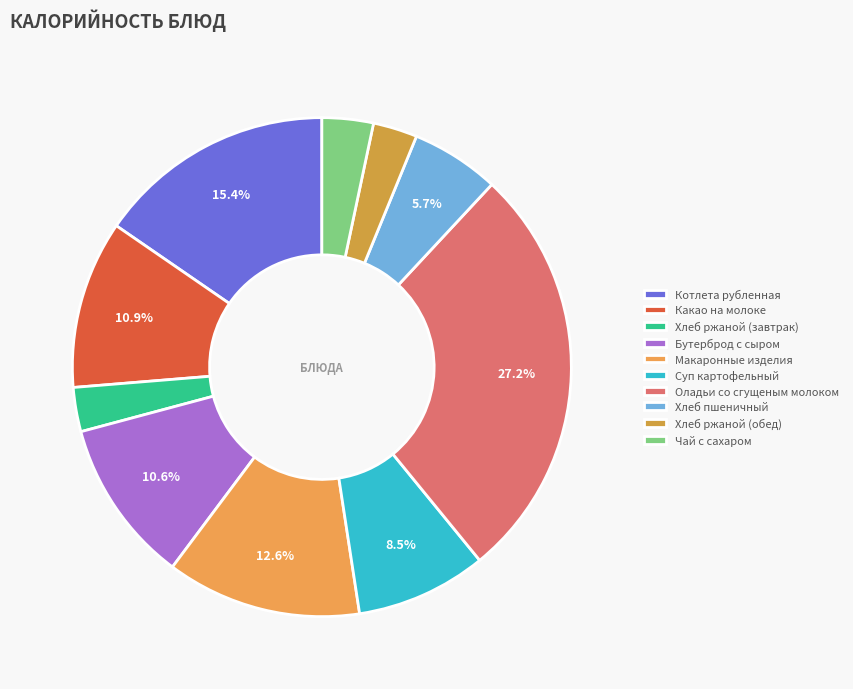

Is it true that Какао на молоке is 18% of the pie?

False